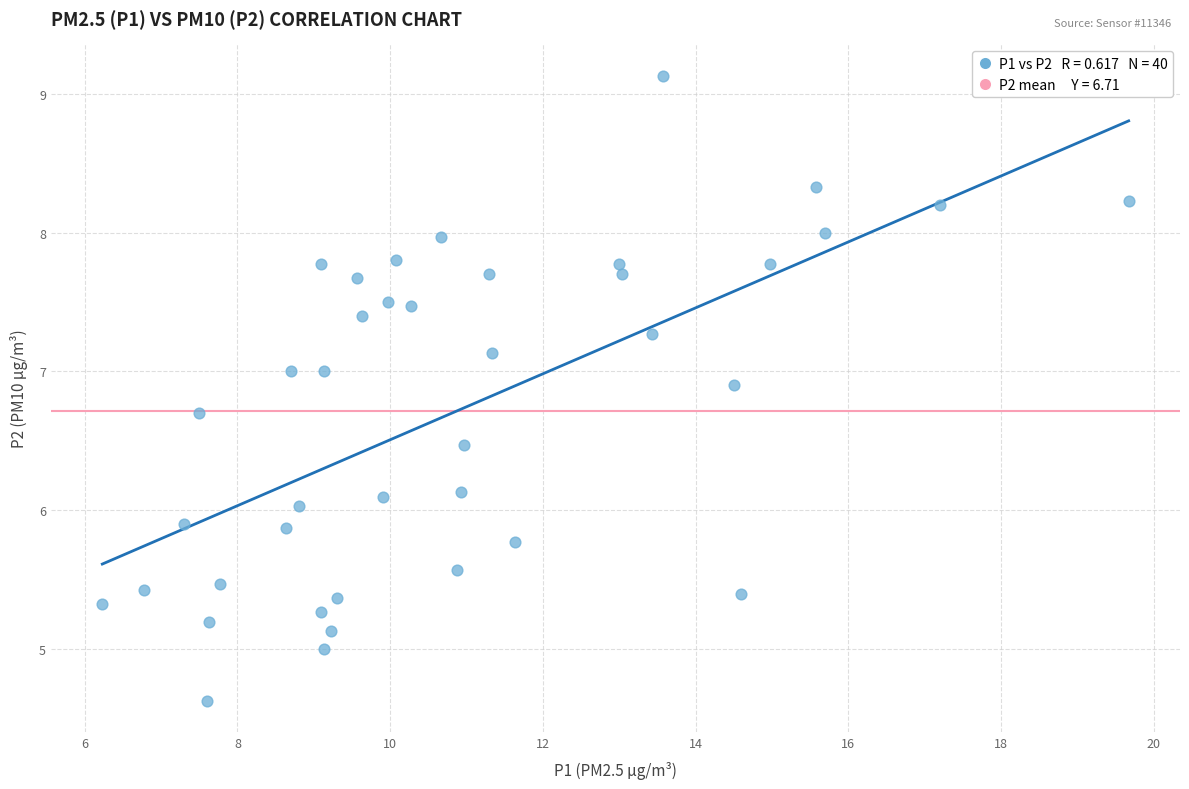

What is the range of X values (max minus min)?

13.4